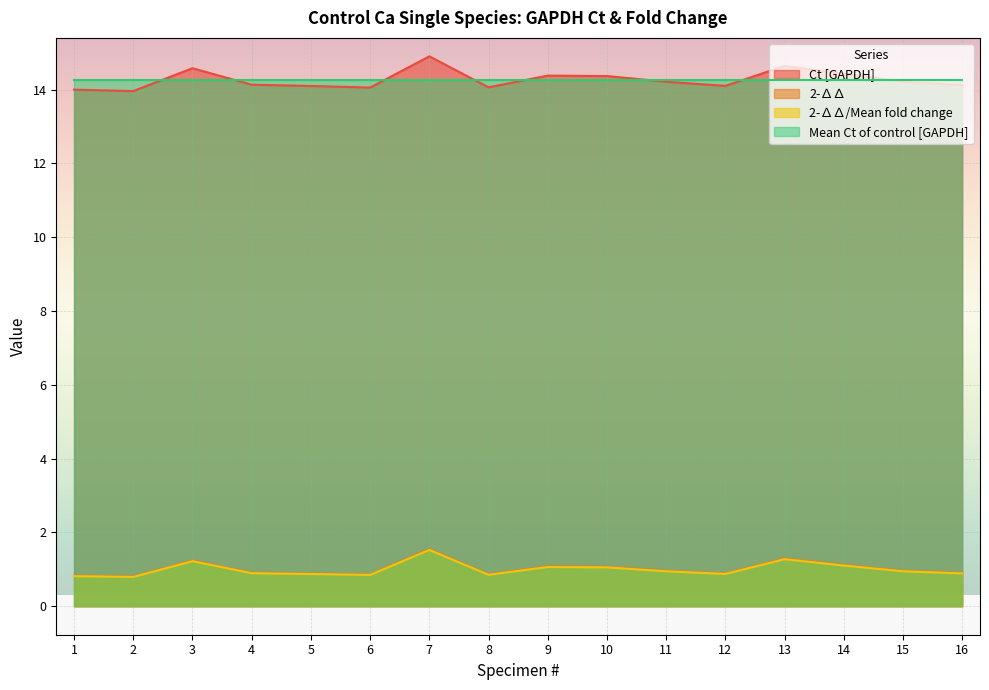

The value of Ct [GAPDH] at 10 is 14.4. True or false?

True